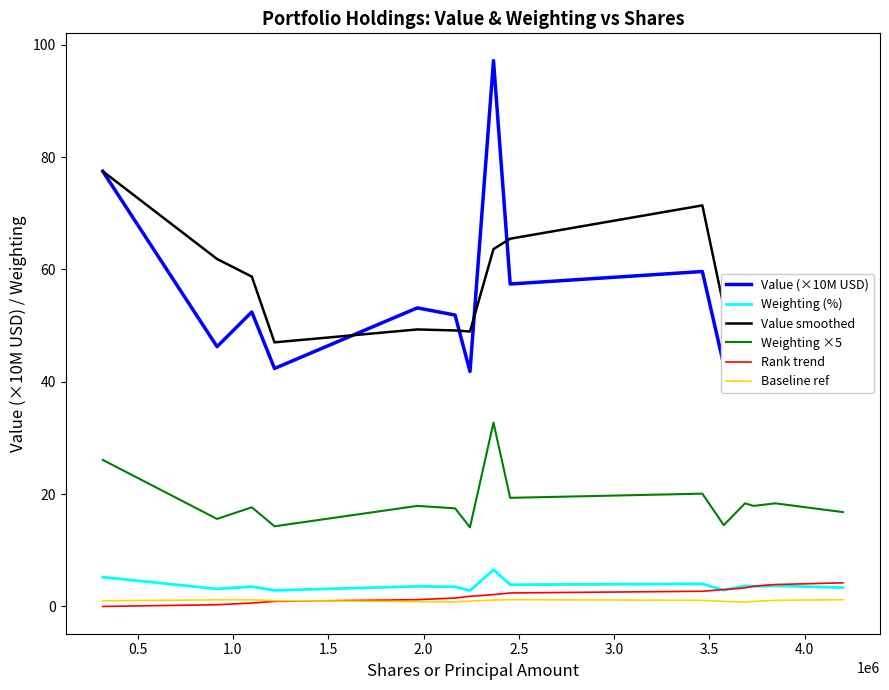

Which series has the widest spread of values?

Value (×10M USD)